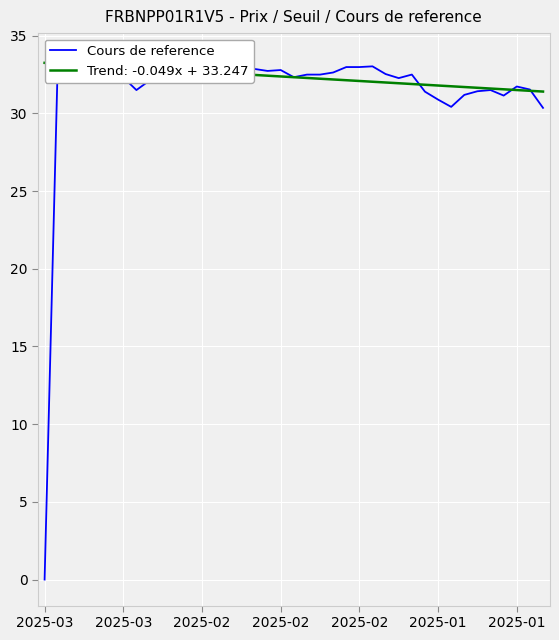

The value at 17 is 32.7. True or false?

True